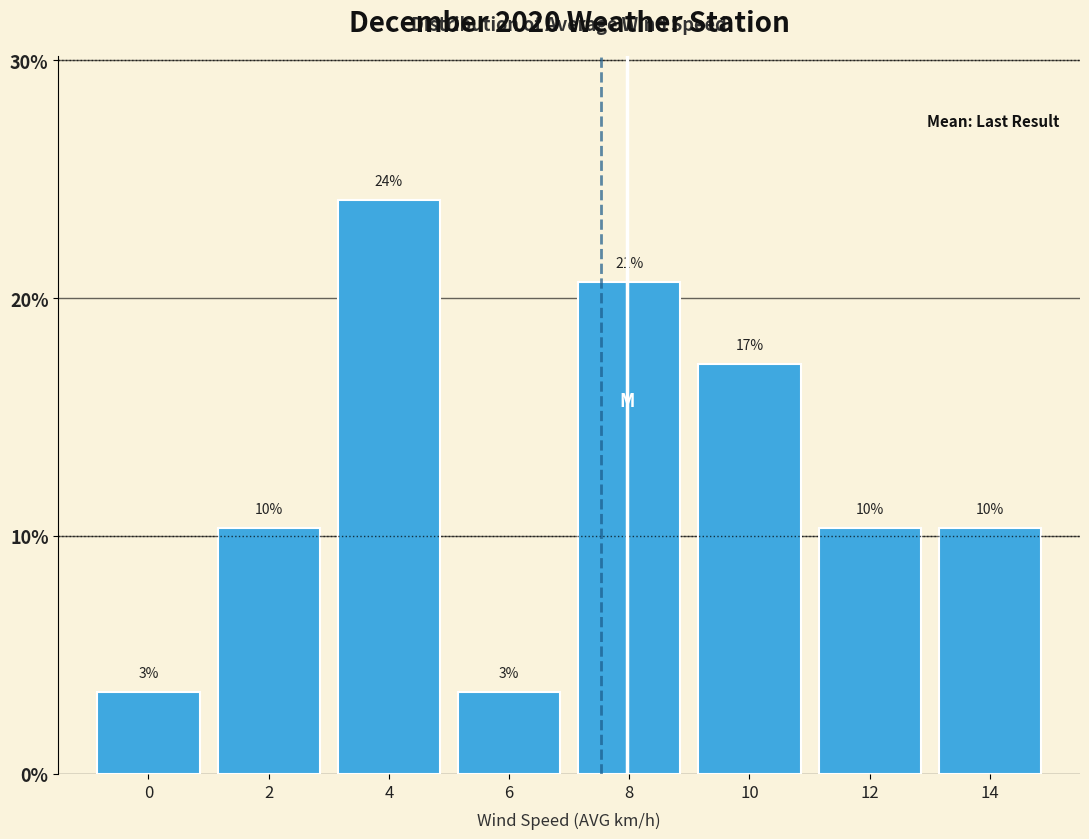

How many bars are there in total?

8